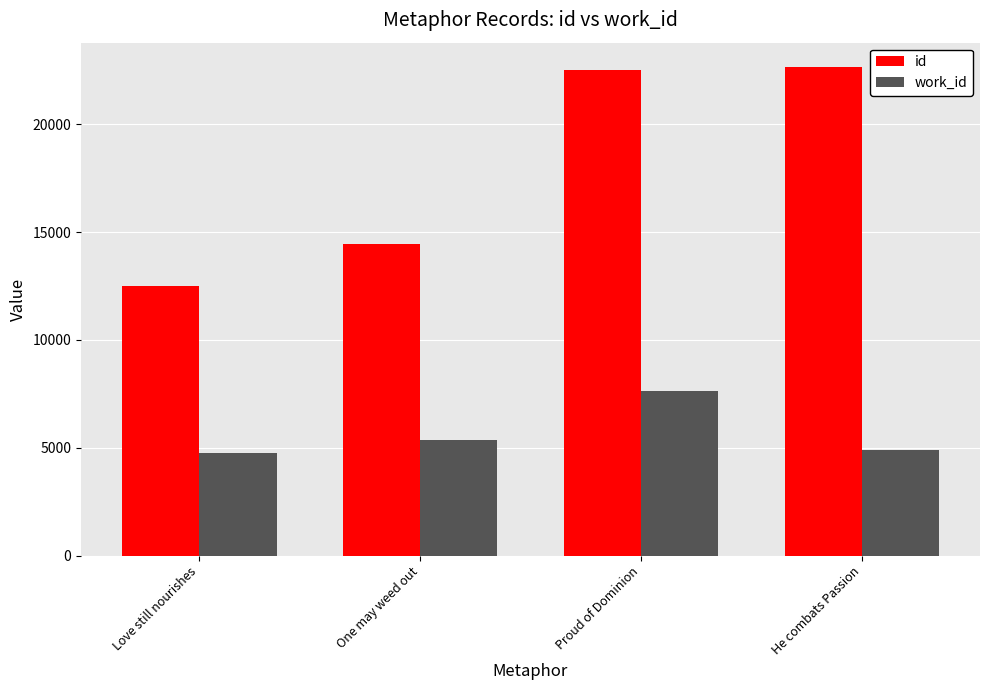

Reading left to right, transcribe all the data shown in this chart.

id: 12527	14446	22525	22660
work_id: 4742	5371	7640	4914